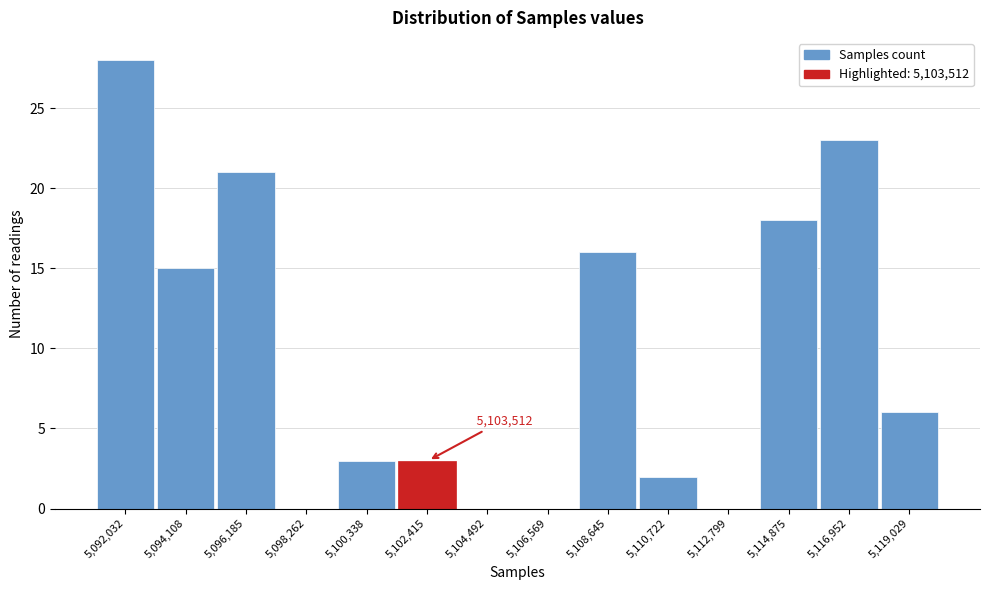

Reading right to left, what are all the values shown in this chart?

5,119,029=6	5,116,952=23	5,114,875=18	5,112,799=0	5,110,722=2	5,108,645=16	5,106,569=0	5,104,492=0	5,102,415=3	5,100,338=3	5,098,262=0	5,096,185=21	5,094,108=15	5,092,032=28